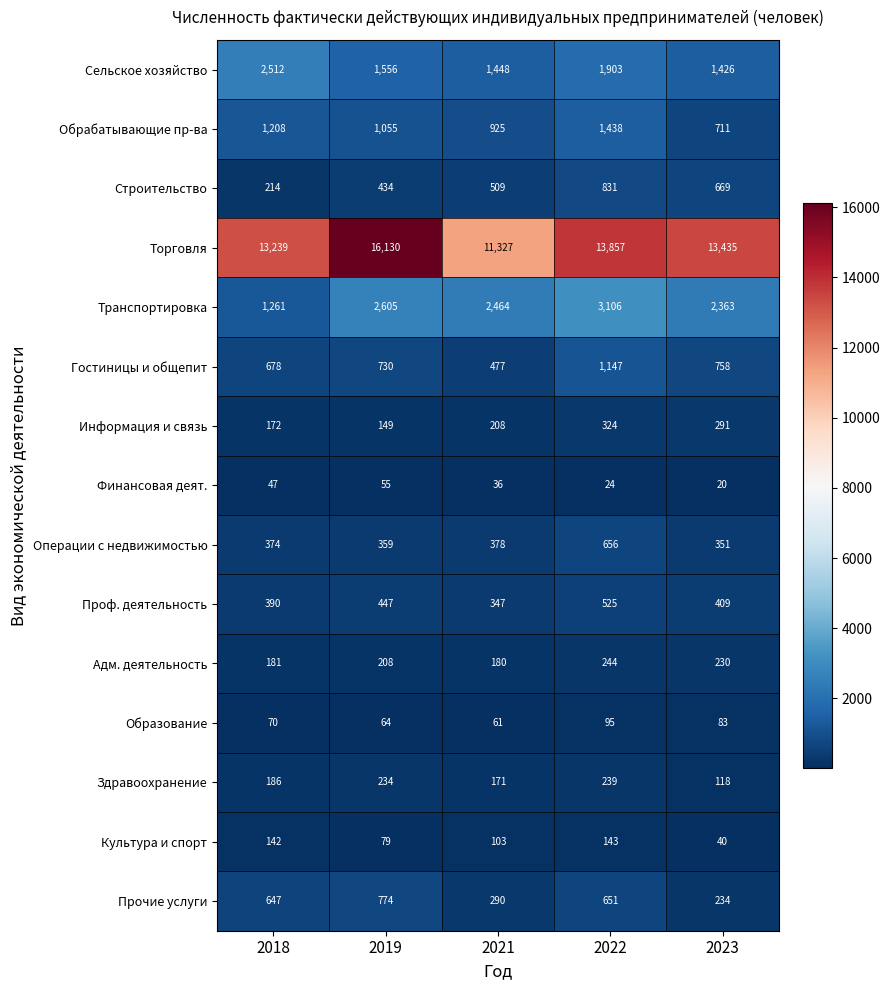

What is the average value of the Сельское хозяйство series?

1769